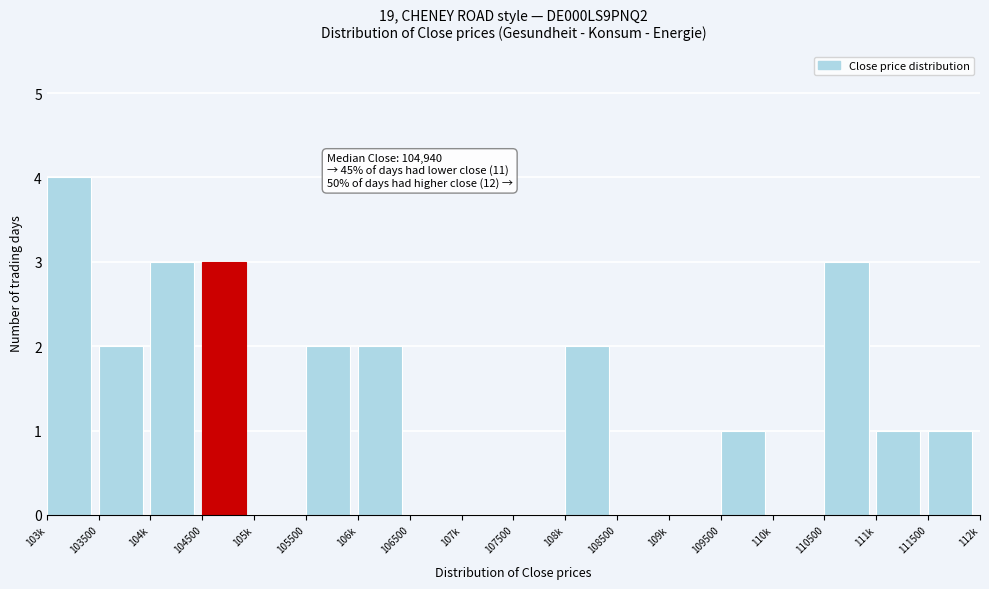

Reading left to right, what are all the values shown in this chart?

103k=4	103500=2	104k=3	104500=3	105k=0	105500=2	106k=2	106500=0	107k=0	107500=0	108k=2	108500=0	109k=0	109500=1	110k=0	110500=3	111k=1	111500=1